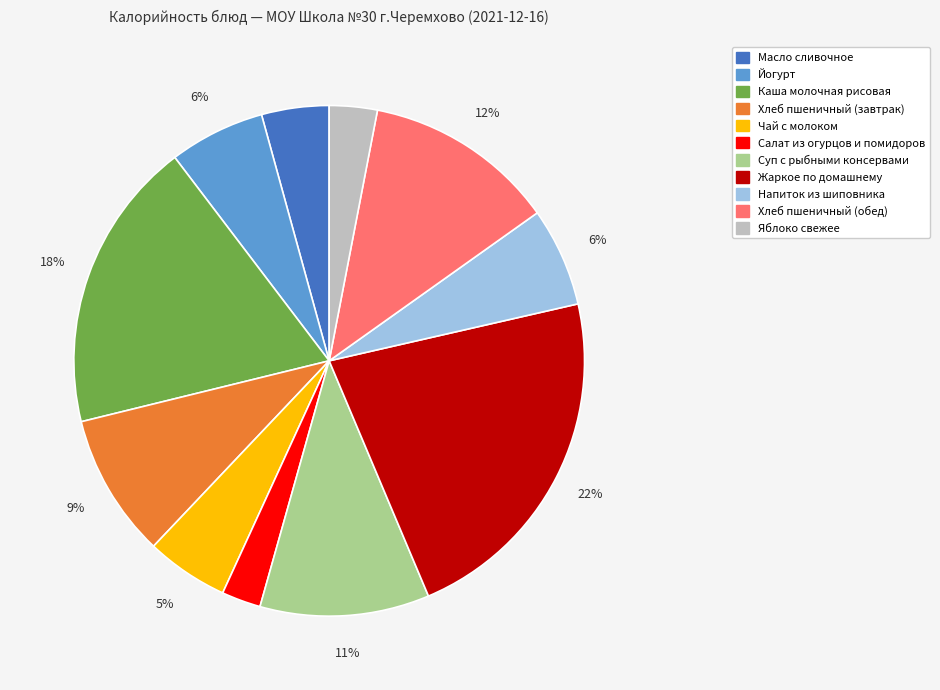

To the nearest percent, what percentage of the pie is Яблоко свежее?

3%